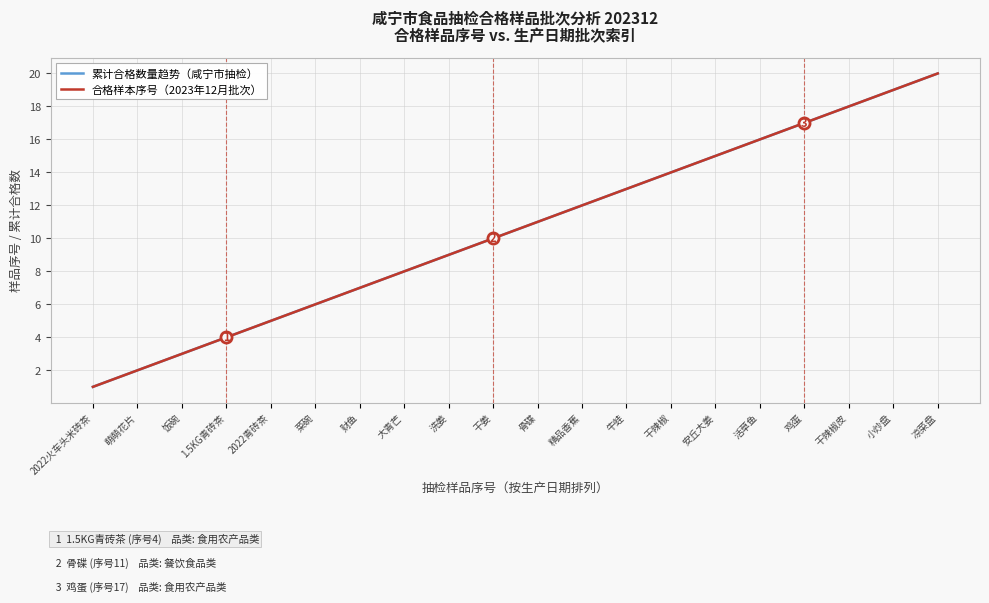

Does the chart display data point markers on the line(s)?

No